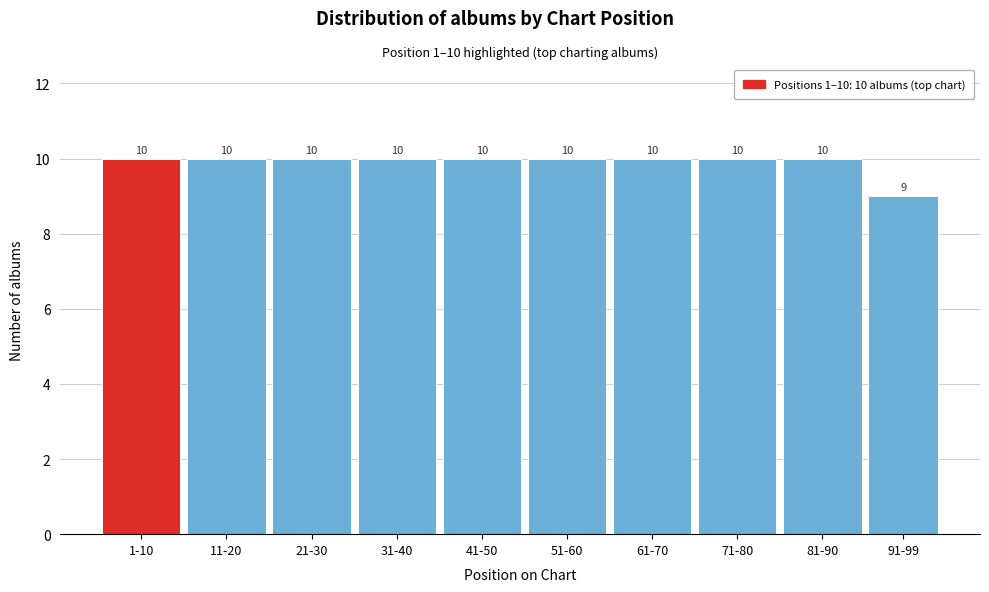

Reading left to right, transcribe all the data shown in this chart.

1-10=10	11-20=10	21-30=10	31-40=10	41-50=10	51-60=10	61-70=10	71-80=10	81-90=10	91-99=9